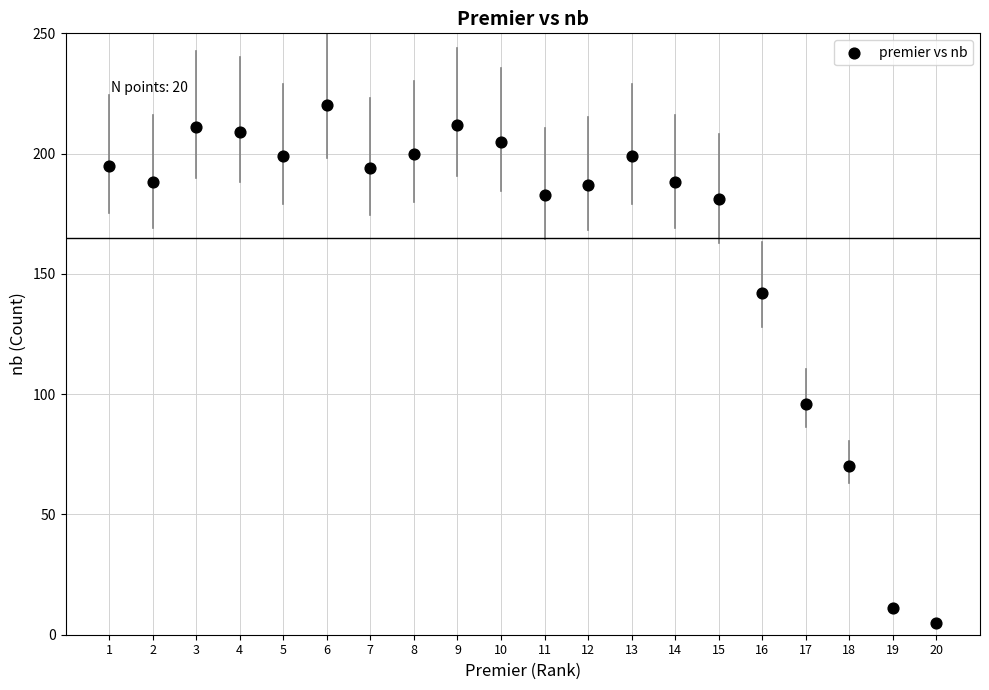

What Y value in the scatter plot is closest to 112?

96